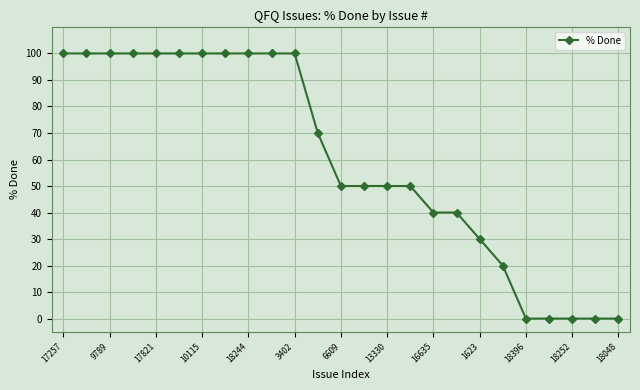

What is the value of the 3rd point from the left?

100